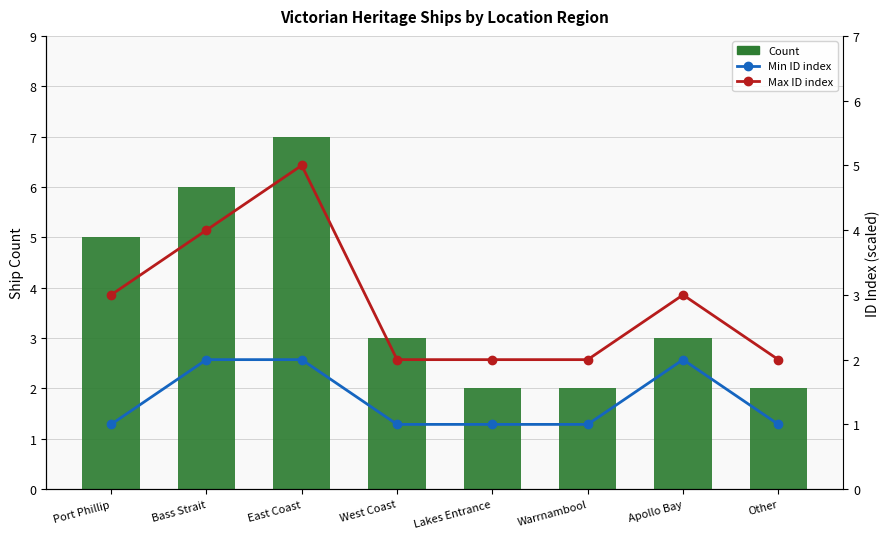

What is the spread (max minus min) of values at East Coast?

5